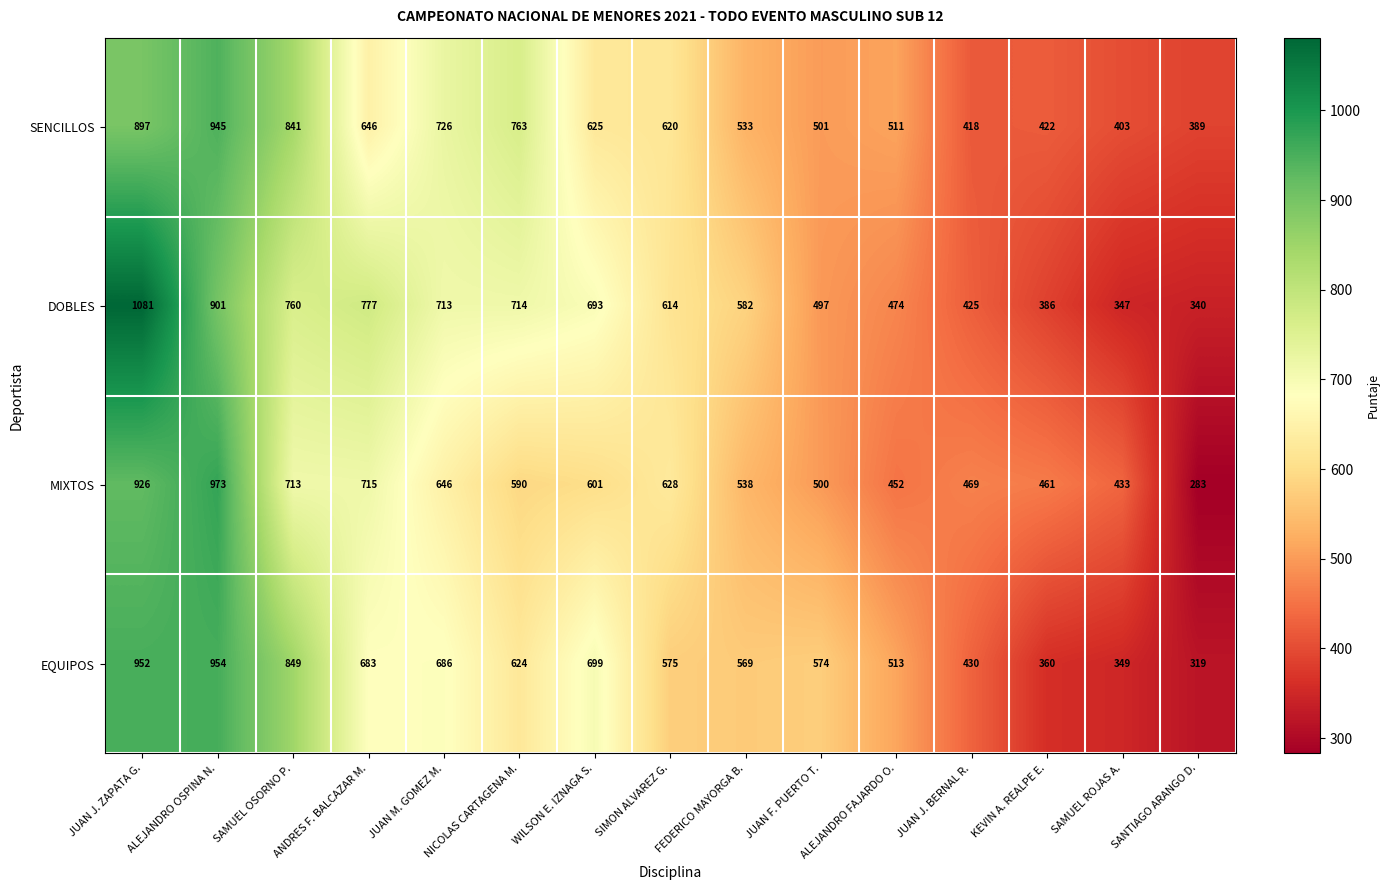

The value of SENCILLOS at NICOLAS CARTAGENA M. is 1275. True or false?

False